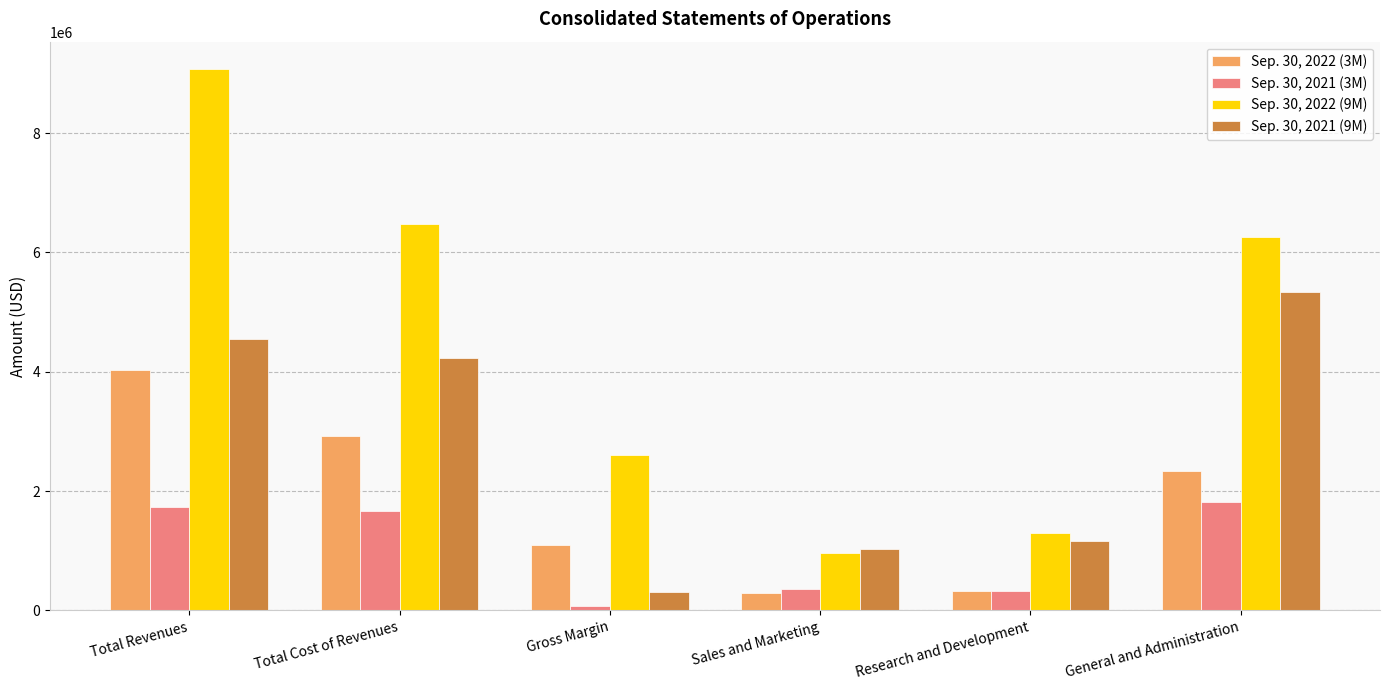

What are all the series names shown in the legend?

Sep. 30, 2022 (3M), Sep. 30, 2021 (3M), Sep. 30, 2022 (9M), Sep. 30, 2021 (9M)